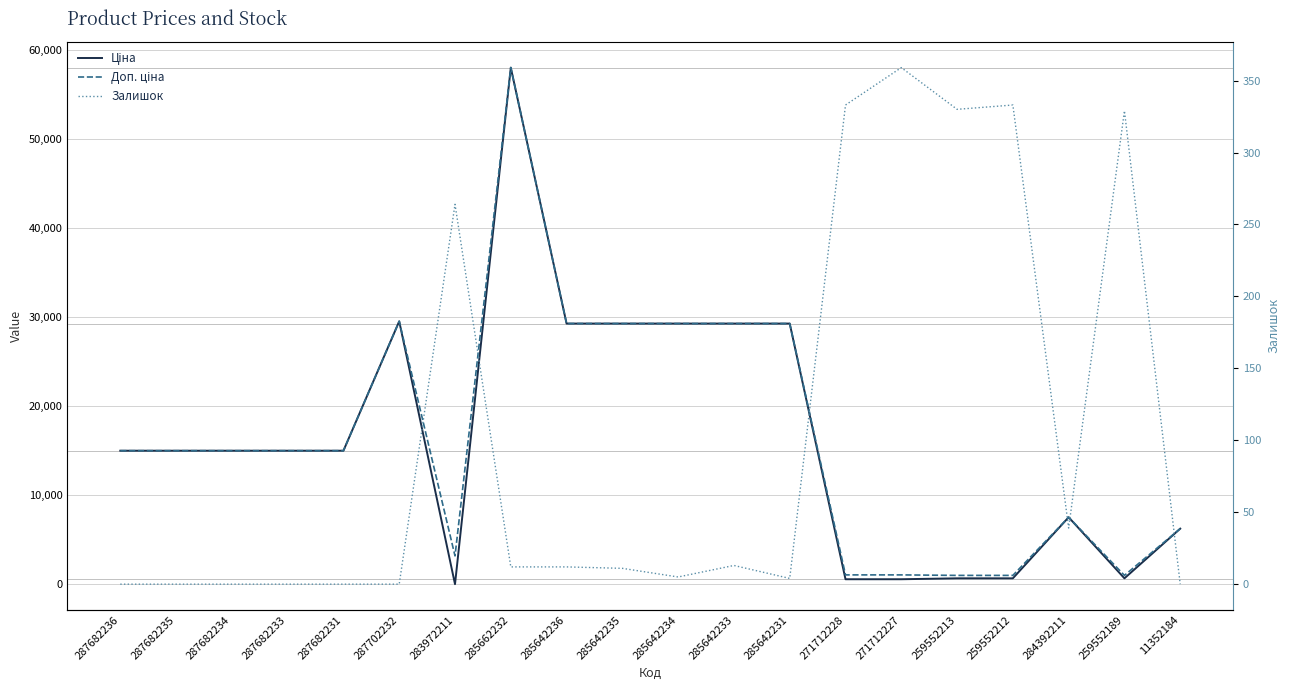

What is the maximum value shown in the chart?

58037.0